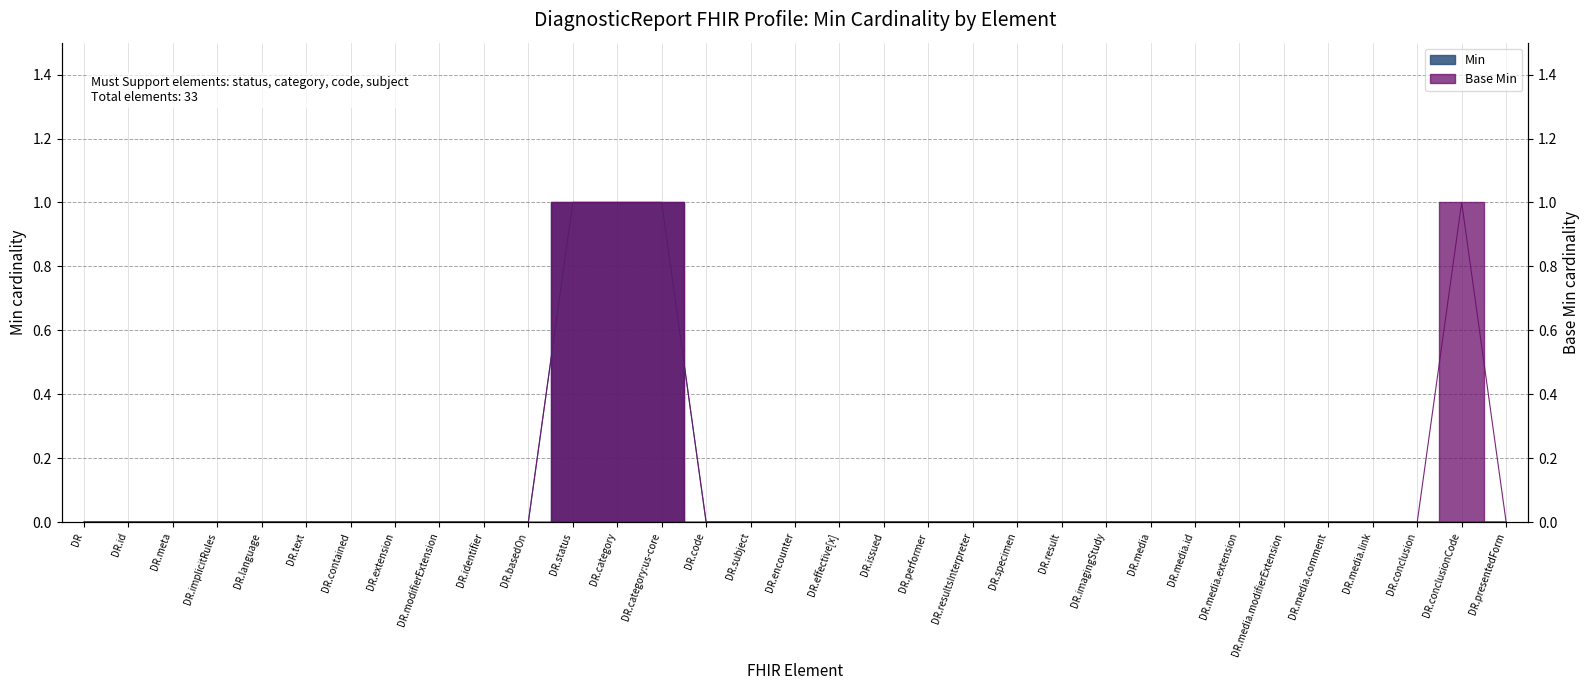

List the series in order of their overall mean, highest first.

Base Min, Min